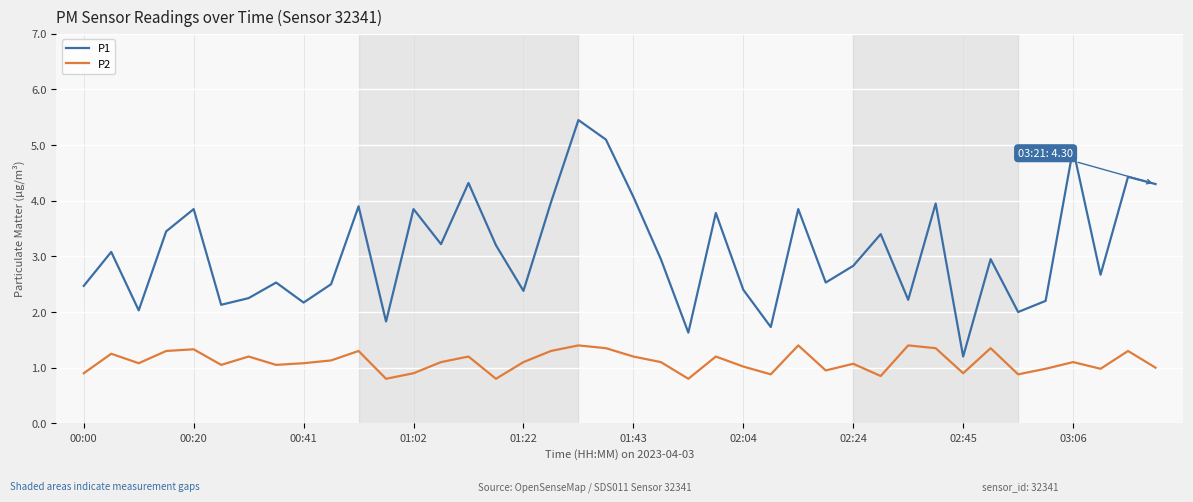

Which series has the largest total across all categories?

P1